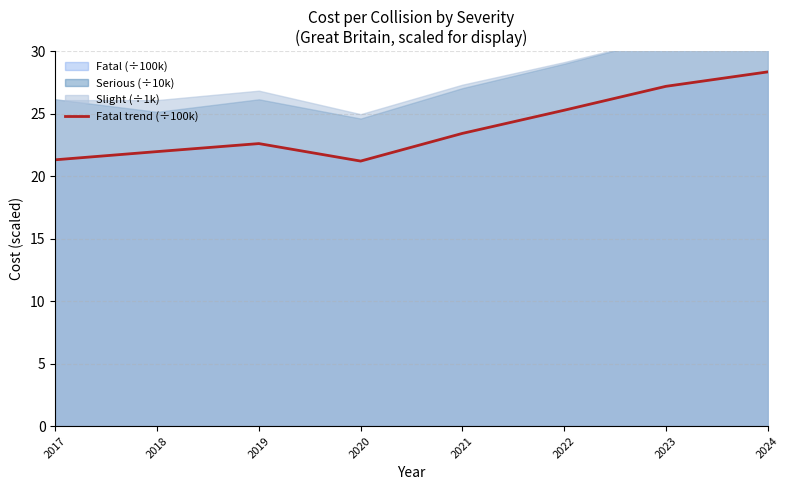

Reading right to left, extract all data points from this chart.

28.3	27.2	25.3	23.4	21.2	22.6	22.0	21.3